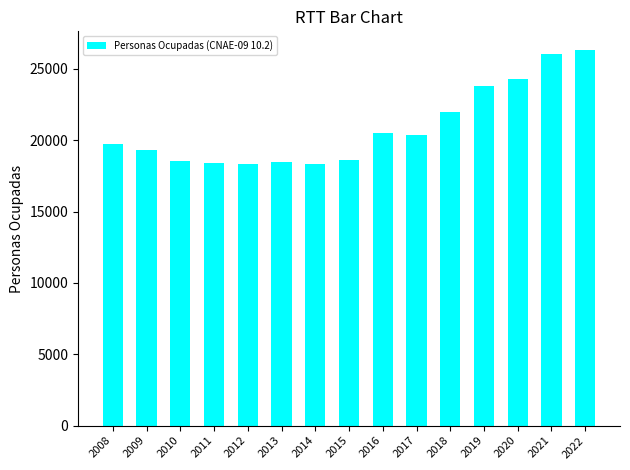

What is the value of the 13th bar from the left?

24325